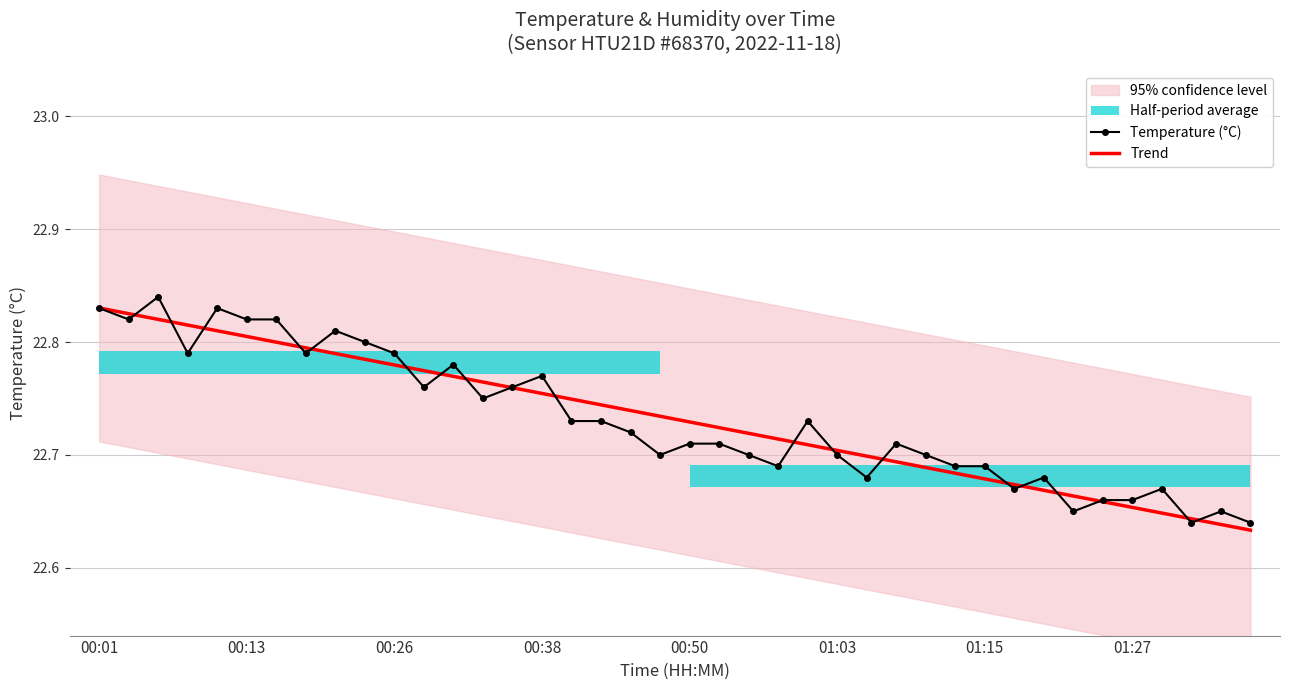

List the series in order of their overall mean, lowest first.

Trend, Temperature (°C)